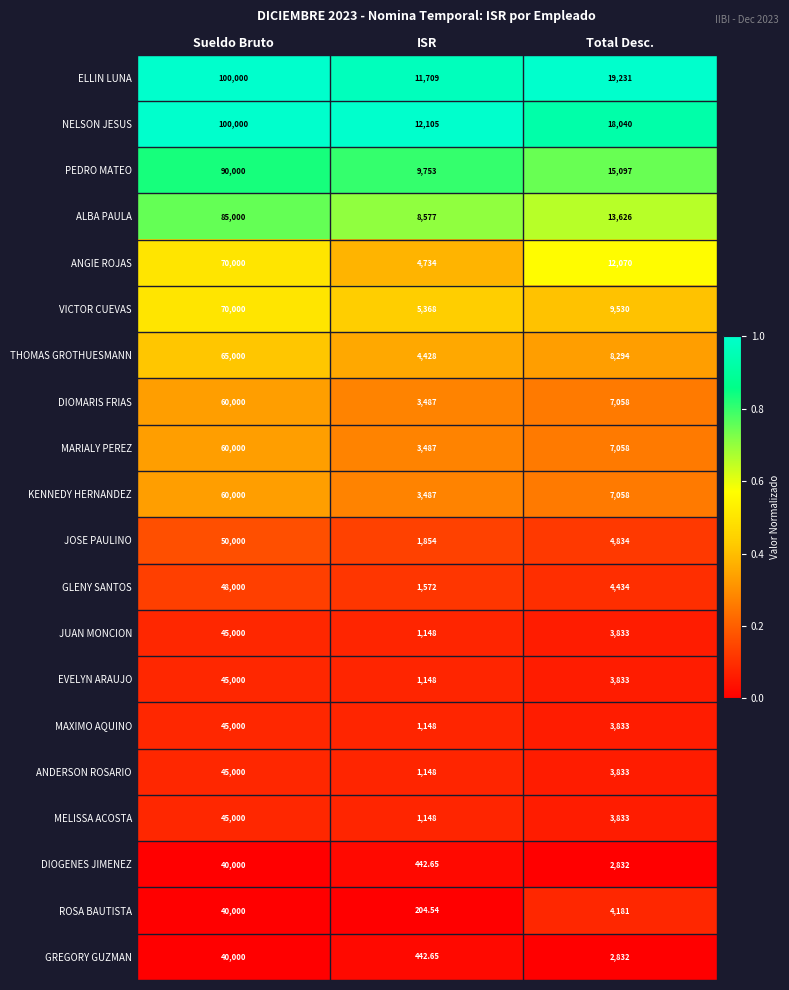

Rank the categories by NELSON JESUS value from lowest to highest.

ISR, Total Desc., Sueldo Bruto